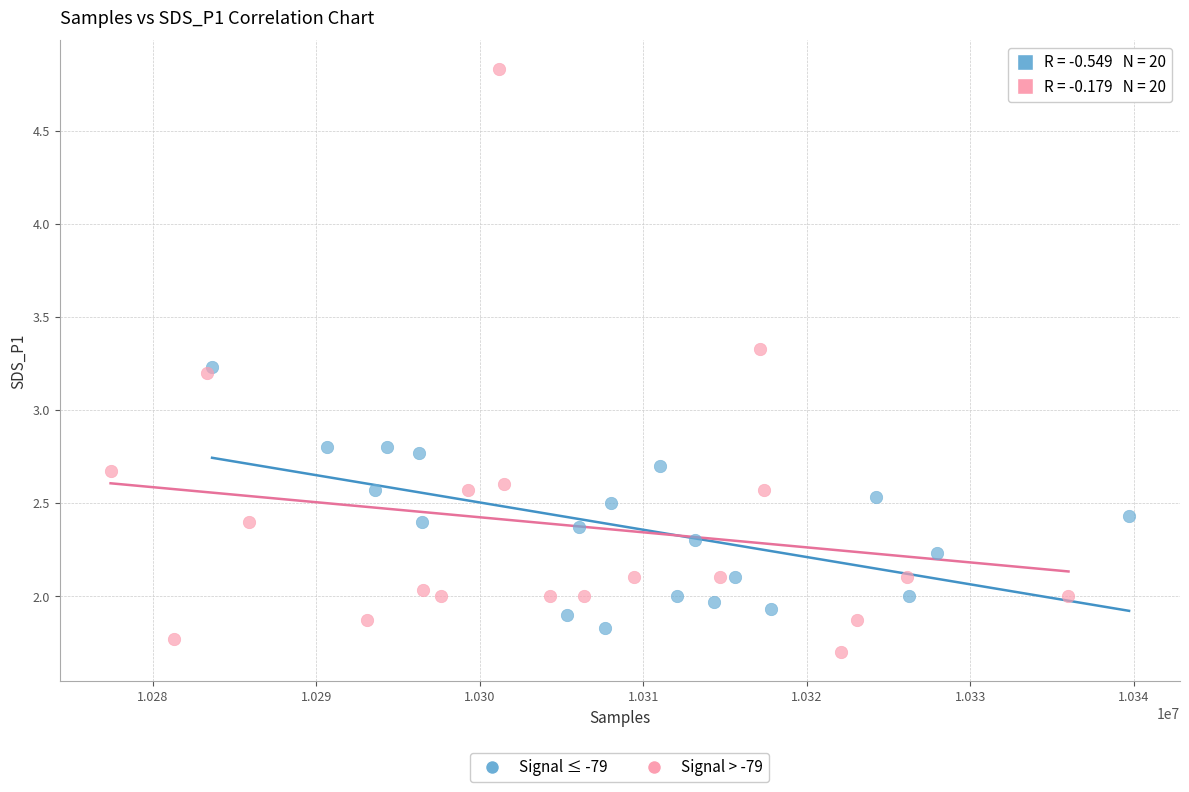

Which series reaches the minimum Y coordinate?

Signal > -79